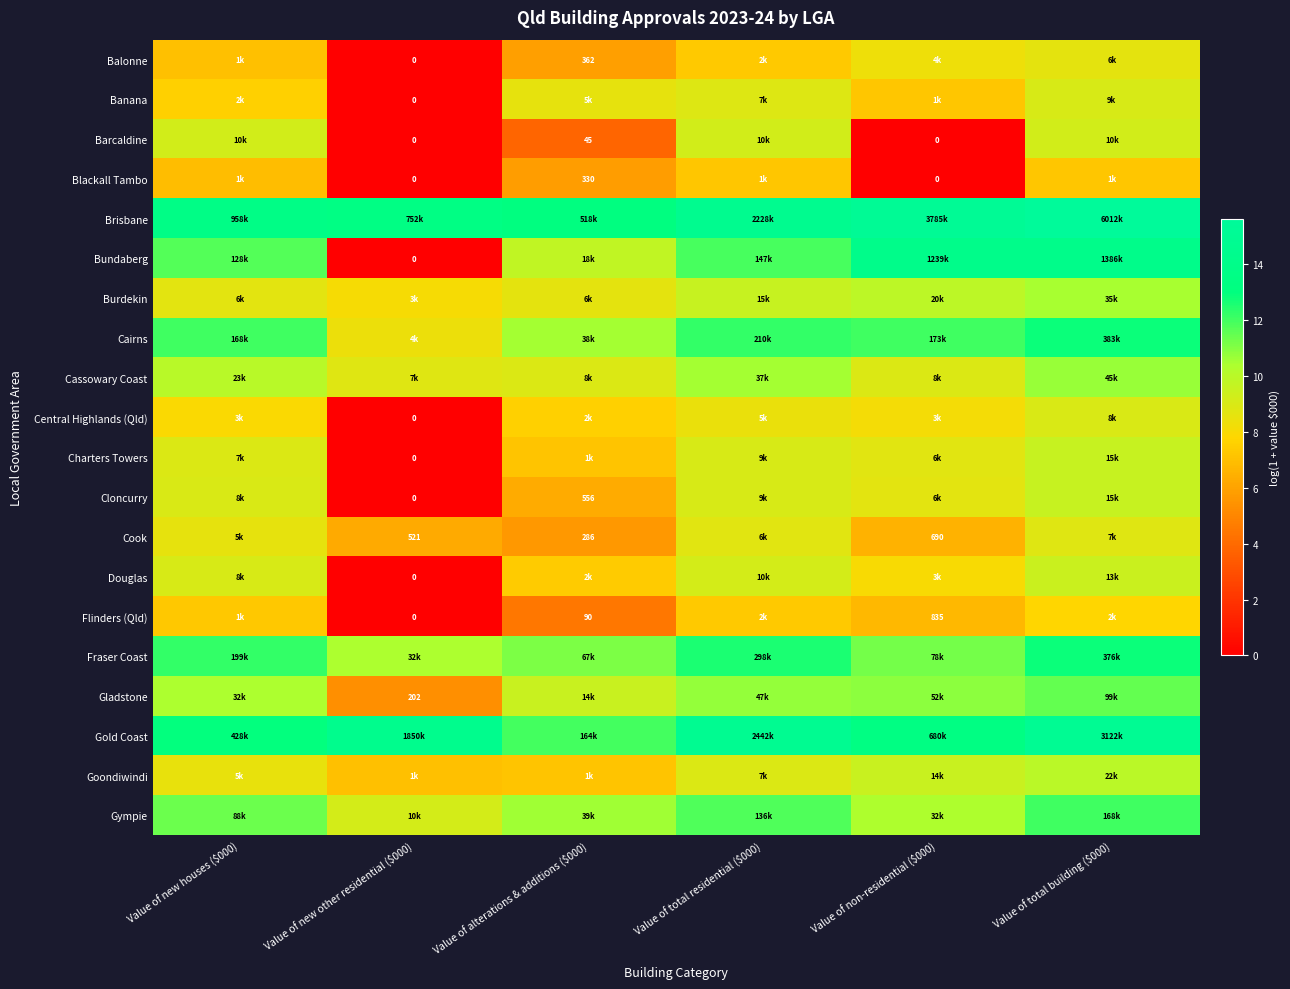

Between Value of alterations & additions ($000) and Value of total building ($000), which is larger?

Value of total building ($000)